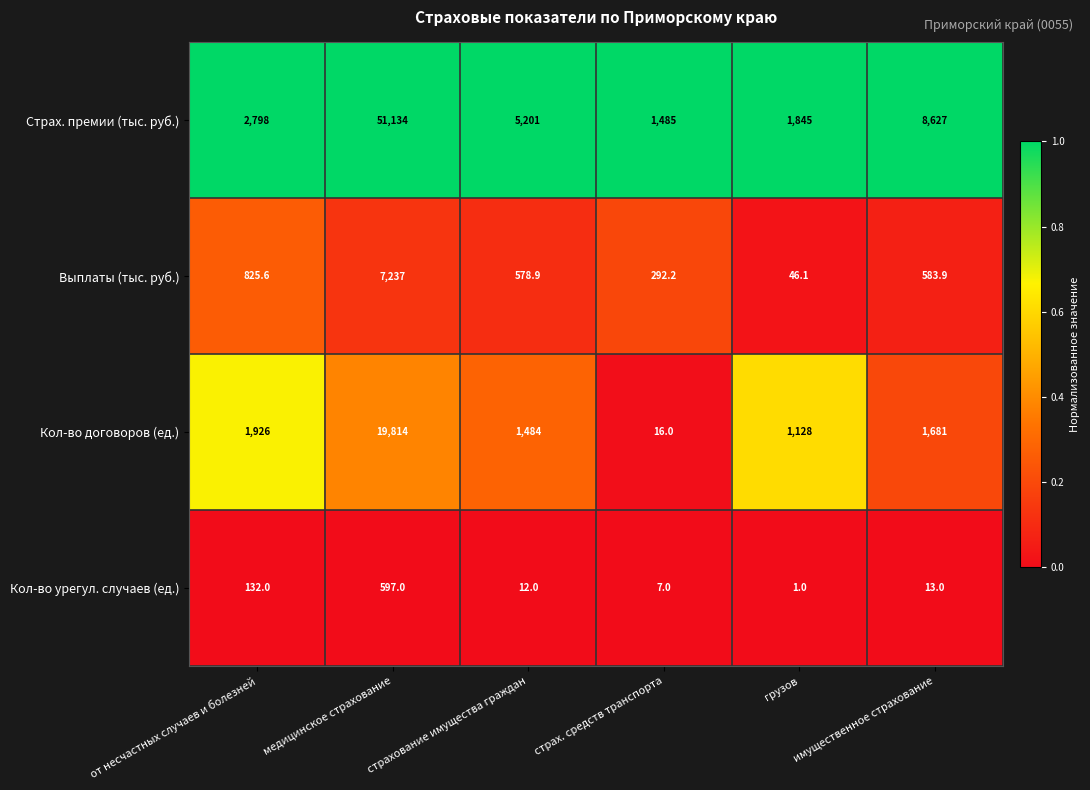

Count the number of categories in the chart.

6